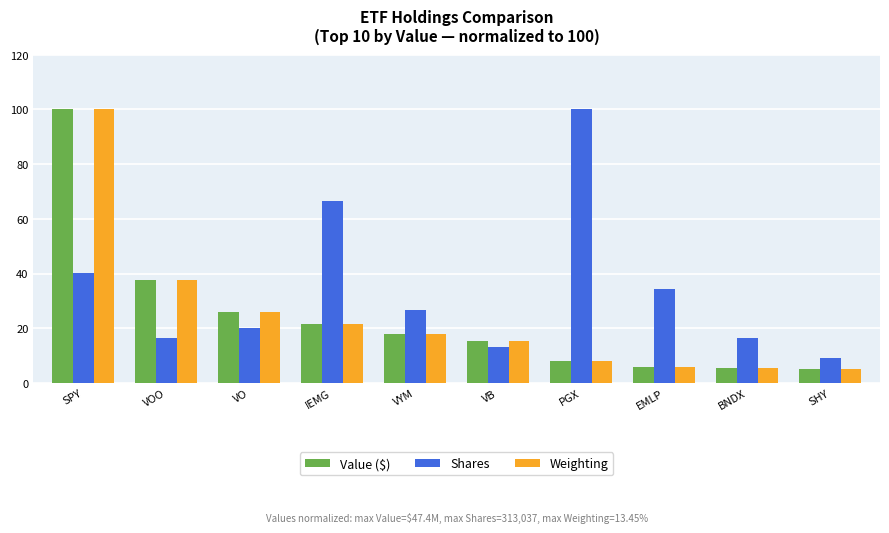

Where does the Shares series first go above 26?

SPY